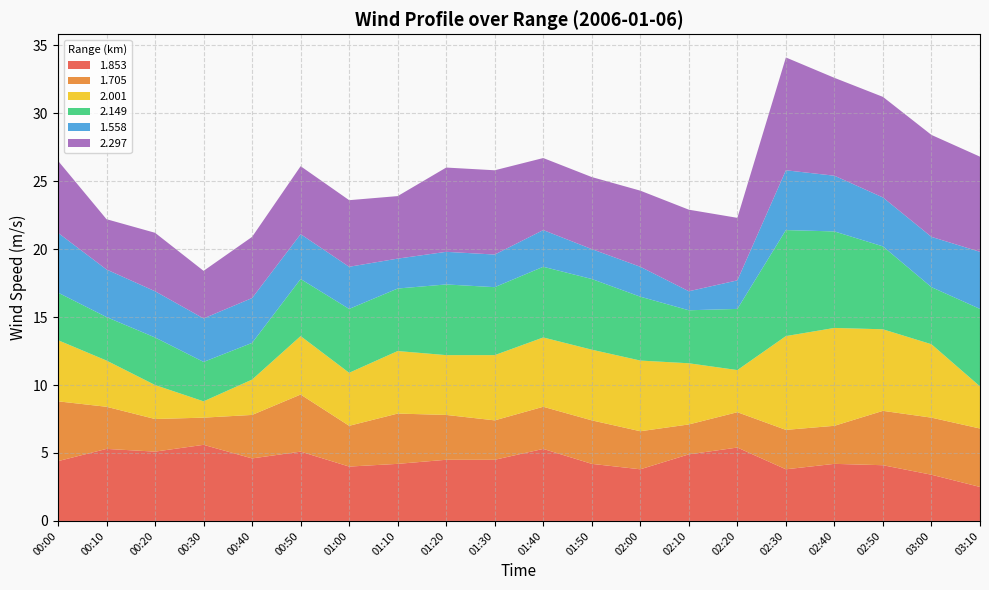

Reading left to right, extract all data points from this chart.

1.853: 00:00=4.4	00:10=5.3	00:20=5.1	00:30=5.6	00:40=4.6	00:50=5.1	01:00=4.0	01:10=4.2	01:20=4.5	01:30=4.5	01:40=5.3	01:50=4.2	02:00=3.8	02:10=4.9	02:20=5.4	02:30=3.8	02:40=4.2	02:50=4.1	03:00=3.4	03:10=2.5
1.705: 00:00=4.4	00:10=3.1	00:20=2.4	00:30=2.0	00:40=3.2	00:50=4.2	01:00=3.0	01:10=3.7	01:20=3.3	01:30=2.9	01:40=3.1	01:50=3.2	02:00=2.8	02:10=2.2	02:20=2.6	02:30=2.9	02:40=2.8	02:50=4.0	03:00=4.2	03:10=4.3
2.001: 00:00=4.5	00:10=3.4	00:20=2.5	00:30=1.2	00:40=2.6	00:50=4.3	01:00=3.9	01:10=4.6	01:20=4.4	01:30=4.8	01:40=5.1	01:50=5.2	02:00=5.2	02:10=4.5	02:20=3.1	02:30=6.9	02:40=7.2	02:50=6.0	03:00=5.4	03:10=3.1
2.149: 00:00=3.5	00:10=3.2	00:20=3.5	00:30=2.9	00:40=2.7	00:50=4.2	01:00=4.7	01:10=4.6	01:20=5.2	01:30=5.0	01:40=5.2	01:50=5.2	02:00=4.7	02:10=3.9	02:20=4.5	02:30=7.8	02:40=7.1	02:50=6.1	03:00=4.2	03:10=5.7
1.558: 00:00=4.4	00:10=3.5	00:20=3.4	00:30=3.2	00:40=3.3	00:50=3.3	01:00=3.1	01:10=2.2	01:20=2.4	01:30=2.4	01:40=2.7	01:50=2.2	02:00=2.2	02:10=1.4	02:20=2.1	02:30=4.4	02:40=4.1	02:50=3.6	03:00=3.7	03:10=4.2
2.297: 00:00=5.3	00:10=3.7	00:20=4.3	00:30=3.5	00:40=4.5	00:50=5.0	01:00=4.9	01:10=4.6	01:20=6.2	01:30=6.2	01:40=5.3	01:50=5.3	02:00=5.6	02:10=6.0	02:20=4.6	02:30=8.3	02:40=7.2	02:50=7.4	03:00=7.5	03:10=7.0